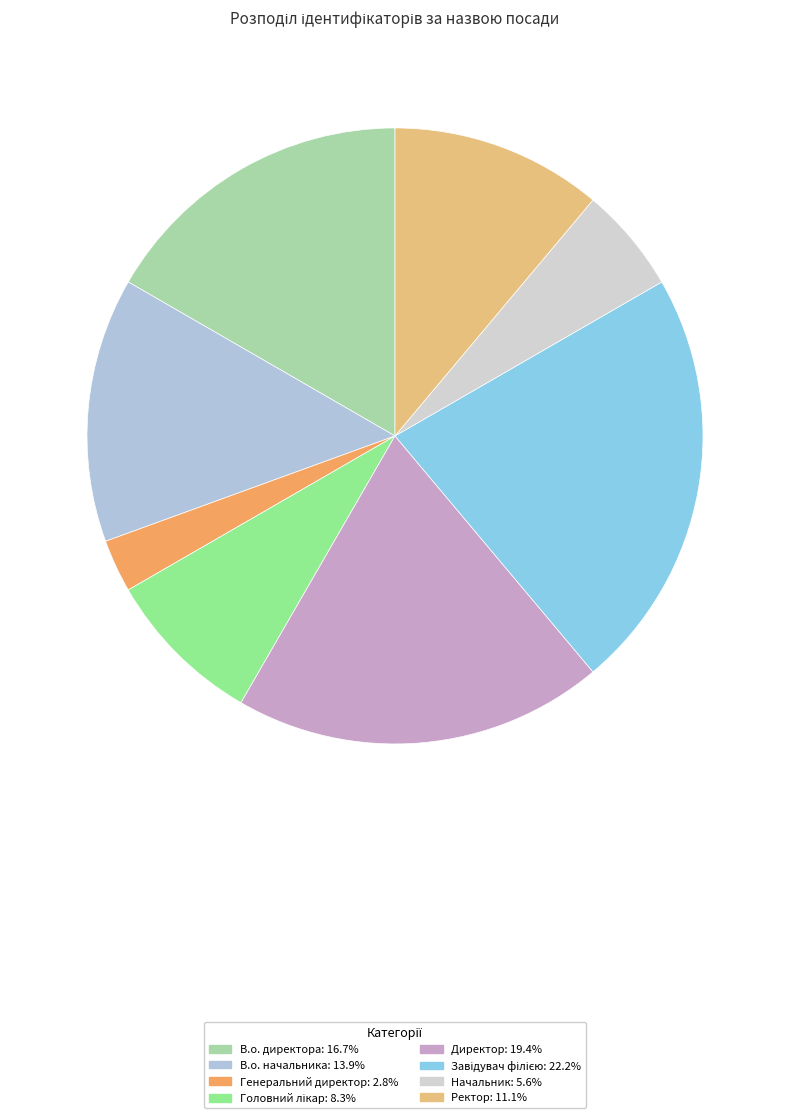

How many segments does this pie chart have?

8